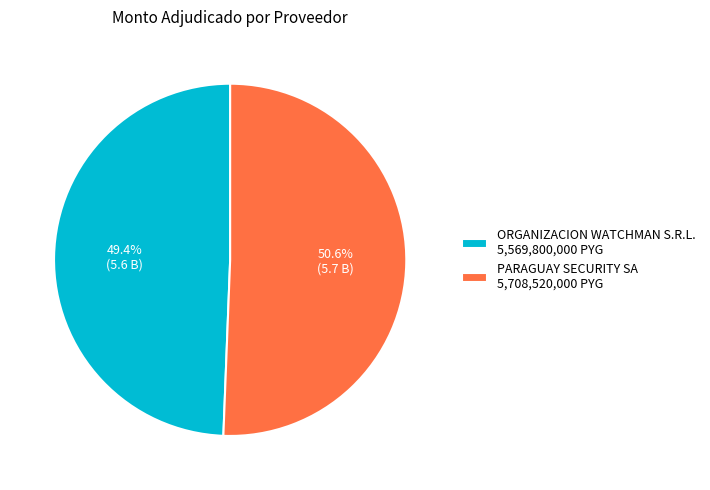

Is there any slice that represents more than half of the pie?

Yes